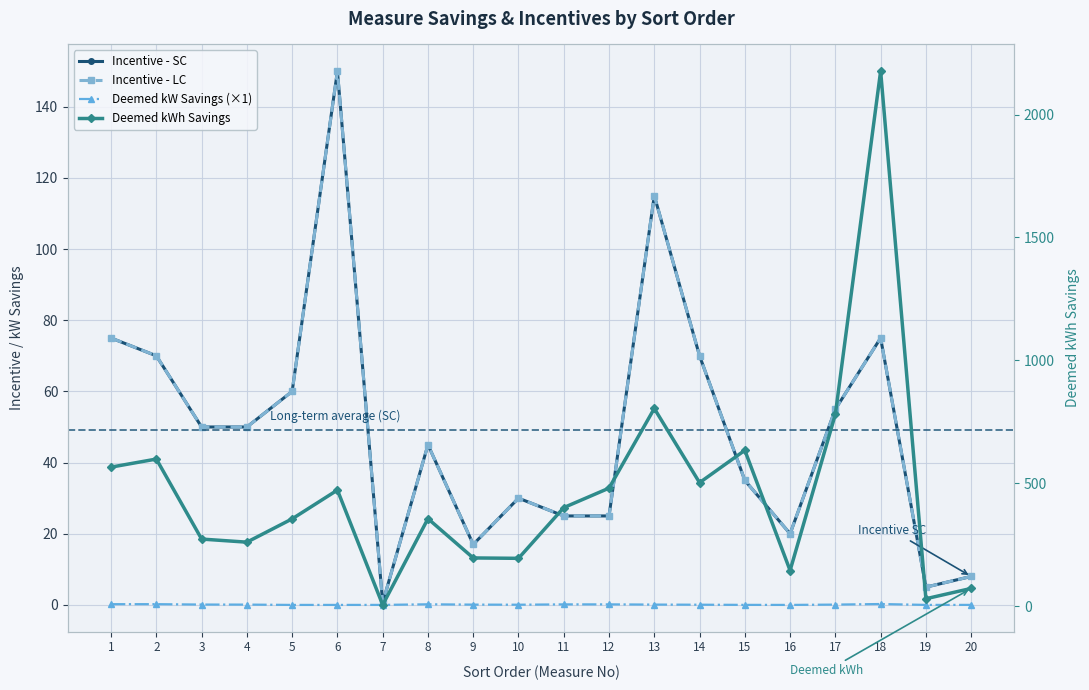

At 17, list the series in order from smallest to largest.

Deemed kW Savings (×1), Incentive - SC, Incentive - LC, Deemed kWh Savings